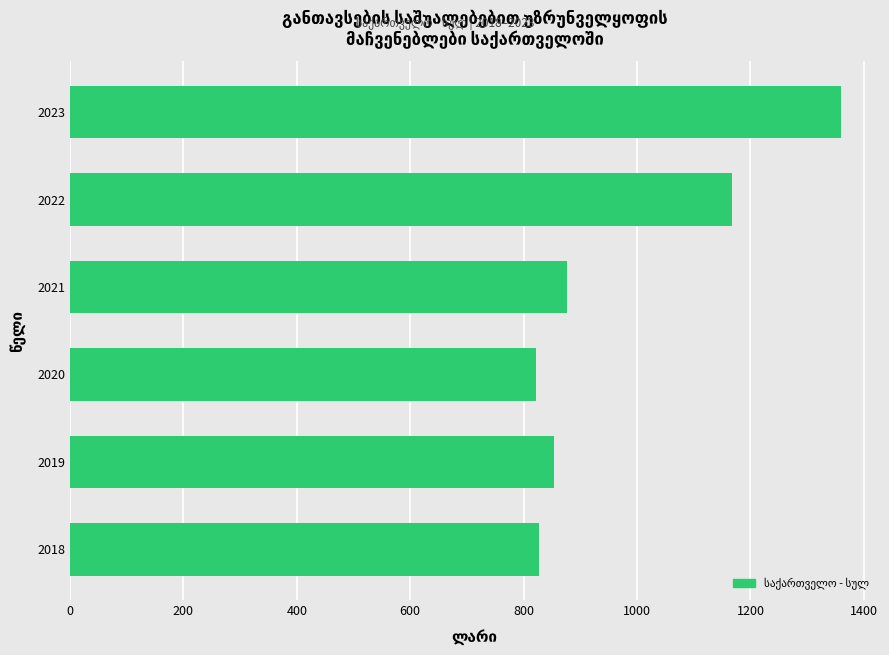

Is it true that the value at 2023 is 1359.0?

True